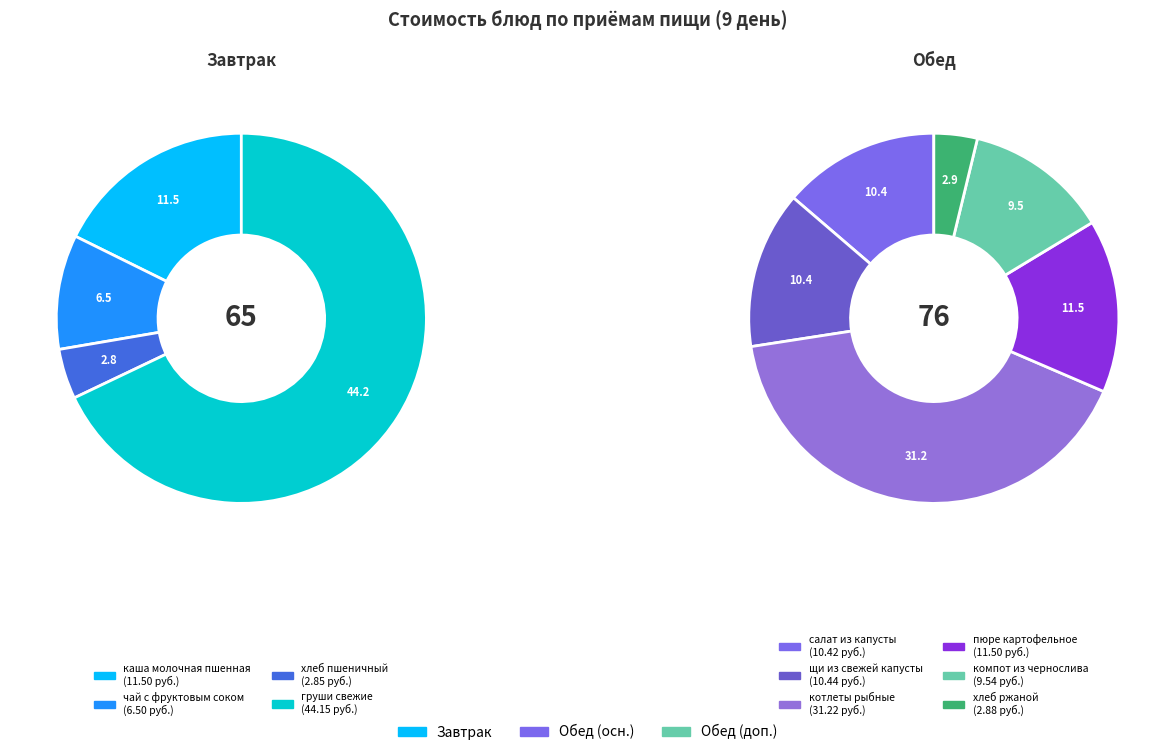

To the nearest percent, what is the combined percentage of чай с фруктовым соком and пюре картофельное?

13%